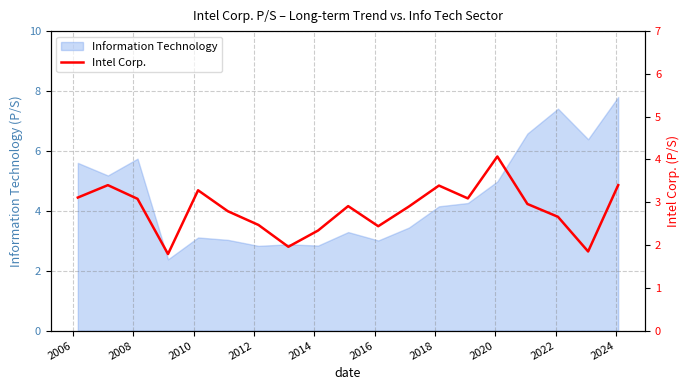

What is the lowest value of the Information Technology series?

2.4